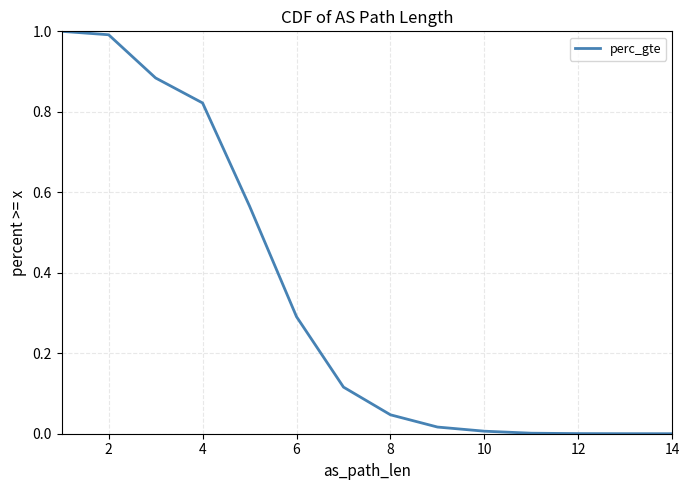

Between 8 and 12, which is larger?

8